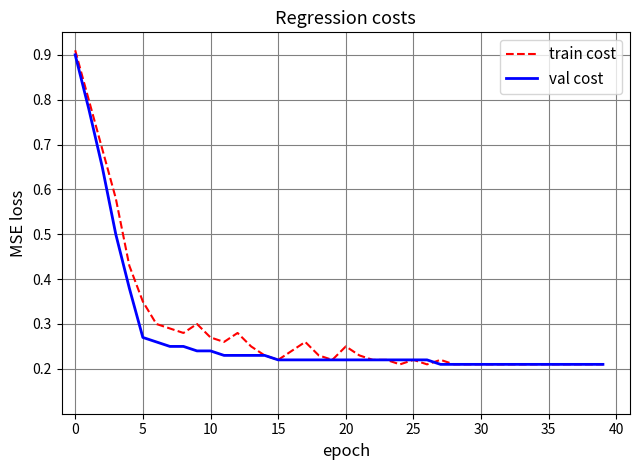

Which series has the largest range (max minus min)?

train cost